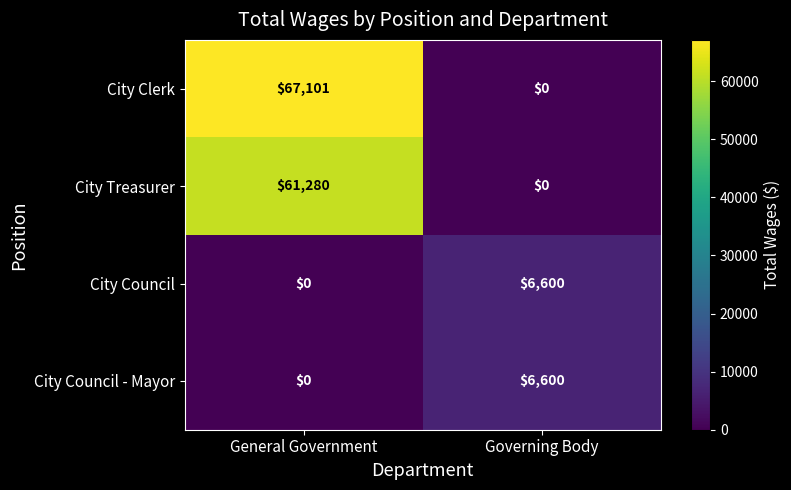

Rank the categories by City Council - Mayor value from highest to lowest.

Governing Body, General Government